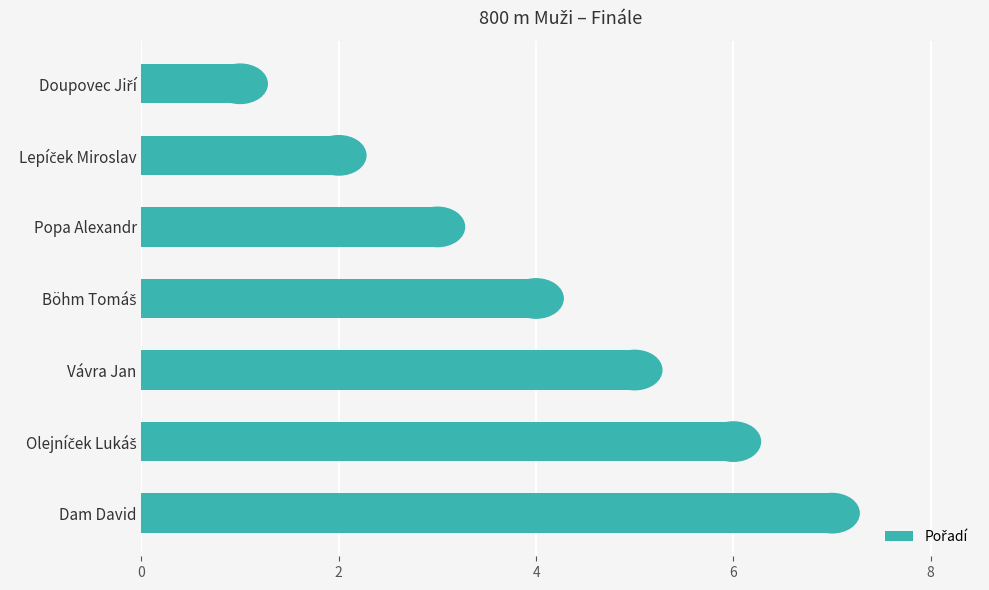

What is the sum of all values?

28